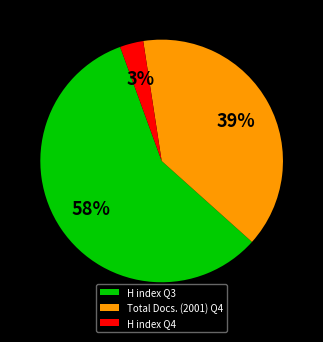

Between Total Docs. (2001) Q4 and H index Q4, which is larger?

Total Docs. (2001) Q4